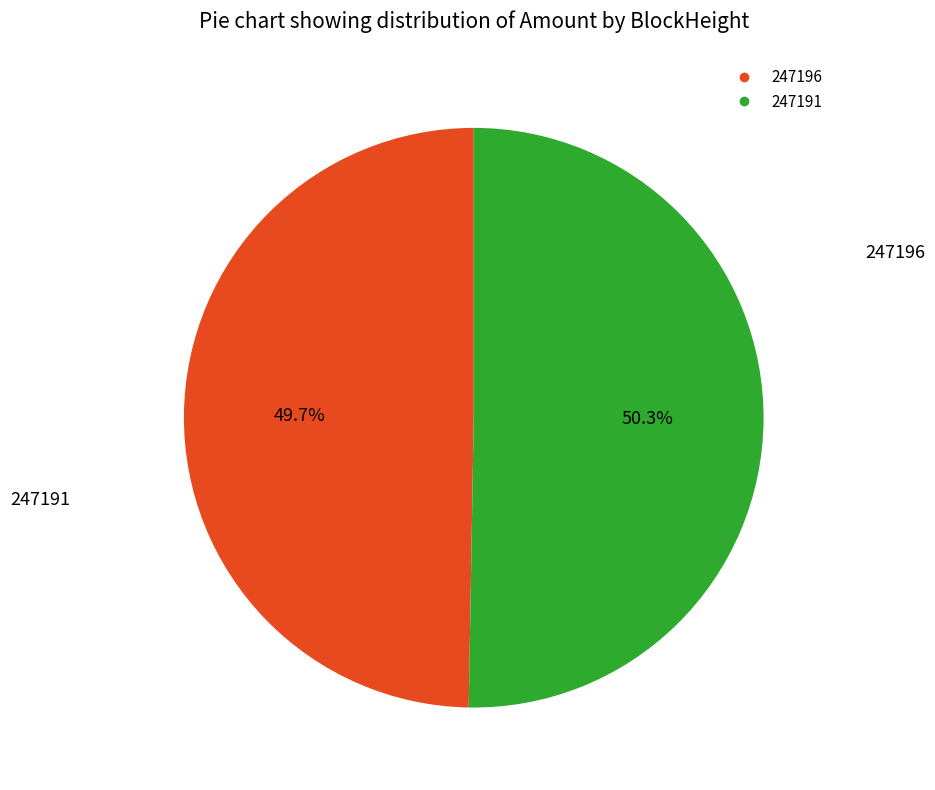

Rank the categories by value from highest to lowest.

247191, 247196